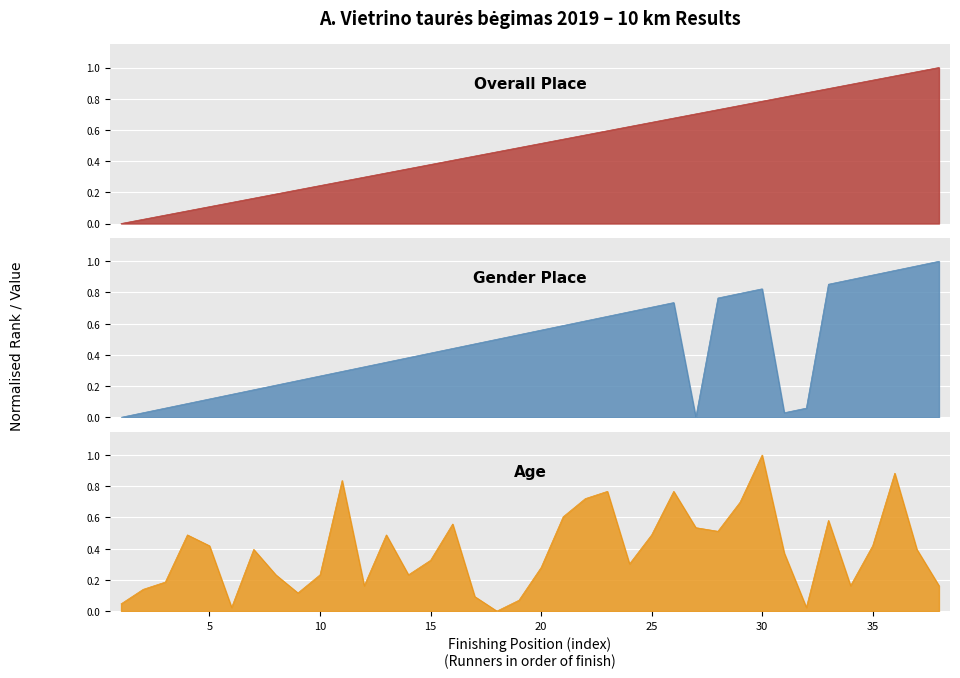

What is the sum of the Overall Place values at 34 and 37?

1.9